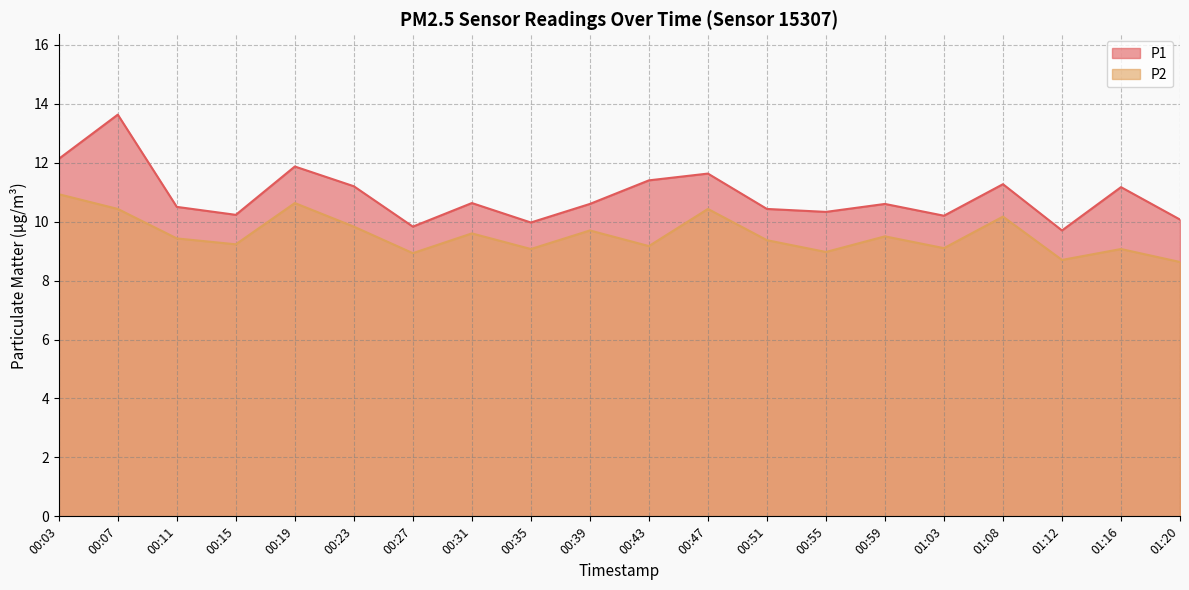

Which category has the lowest value in the P1 series?

01:12